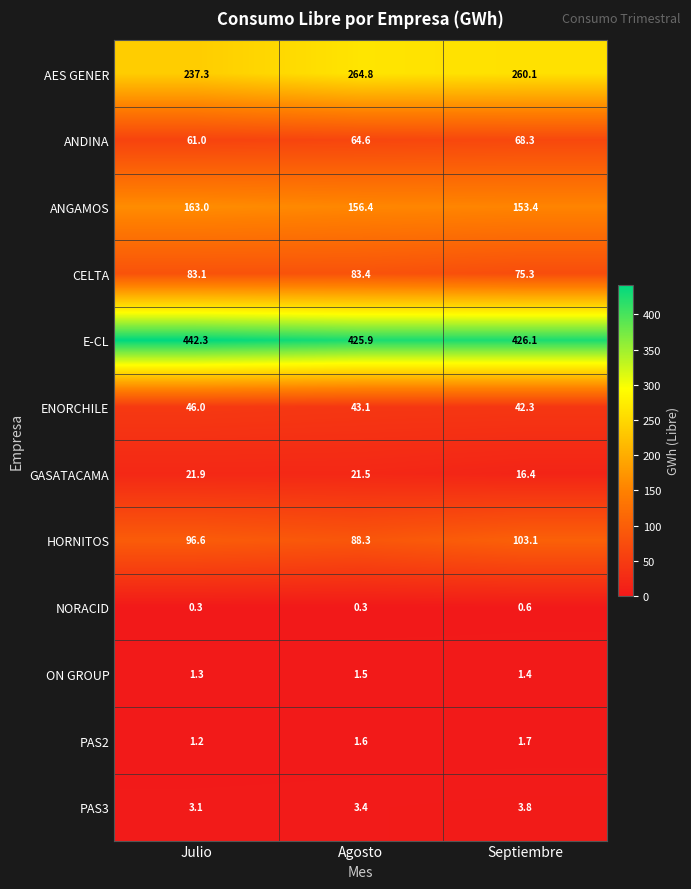

Which series has the largest range (max minus min)?

AES GENER